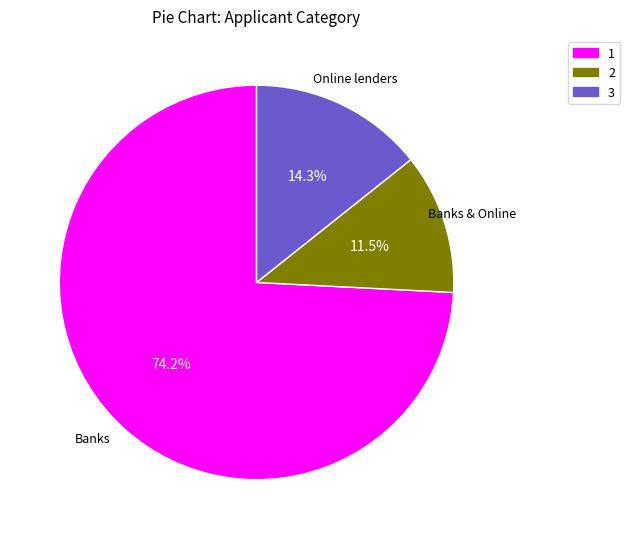

Does any single category account for the majority?

Yes